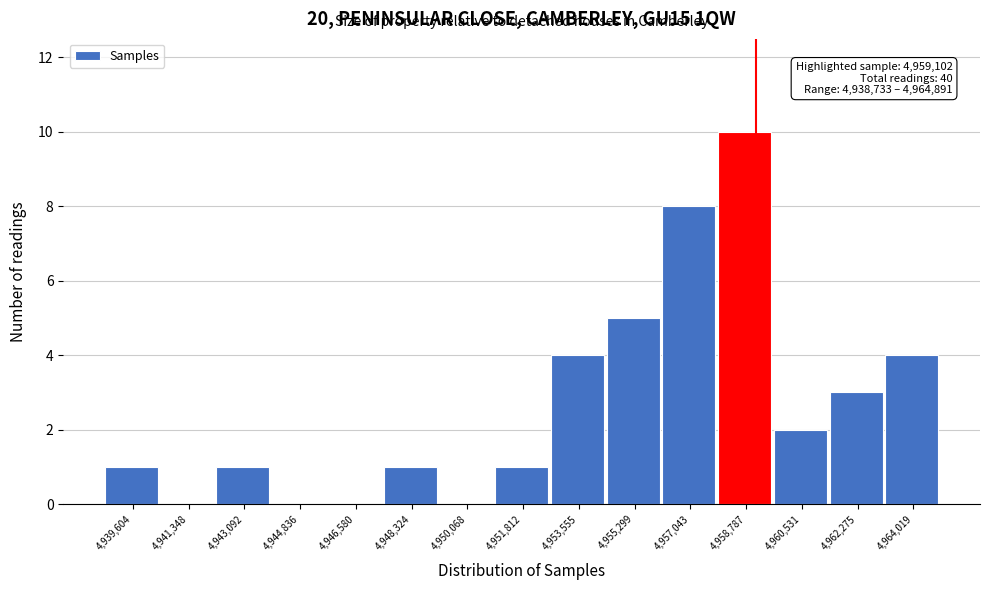

Which range on the x-axis has the tallest bar?

4958000 to 4959600